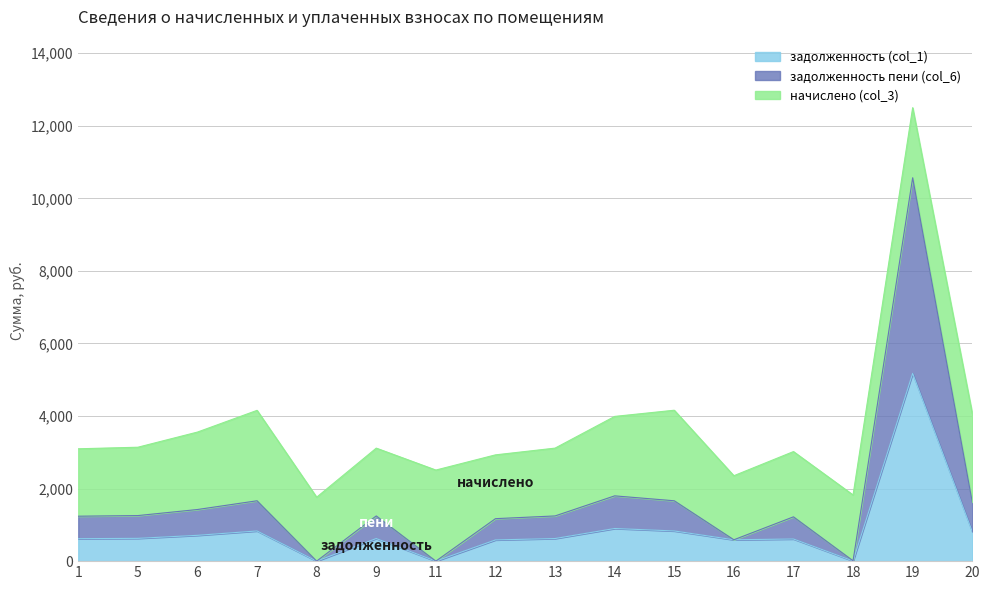

At which category is the sum across all series the highest?

19